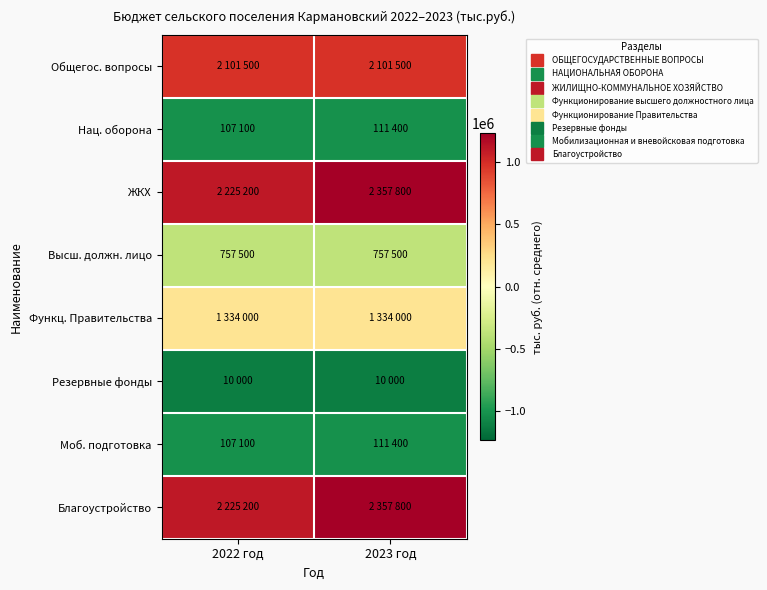

At how many categories does at least one series exceed 1075073?

2